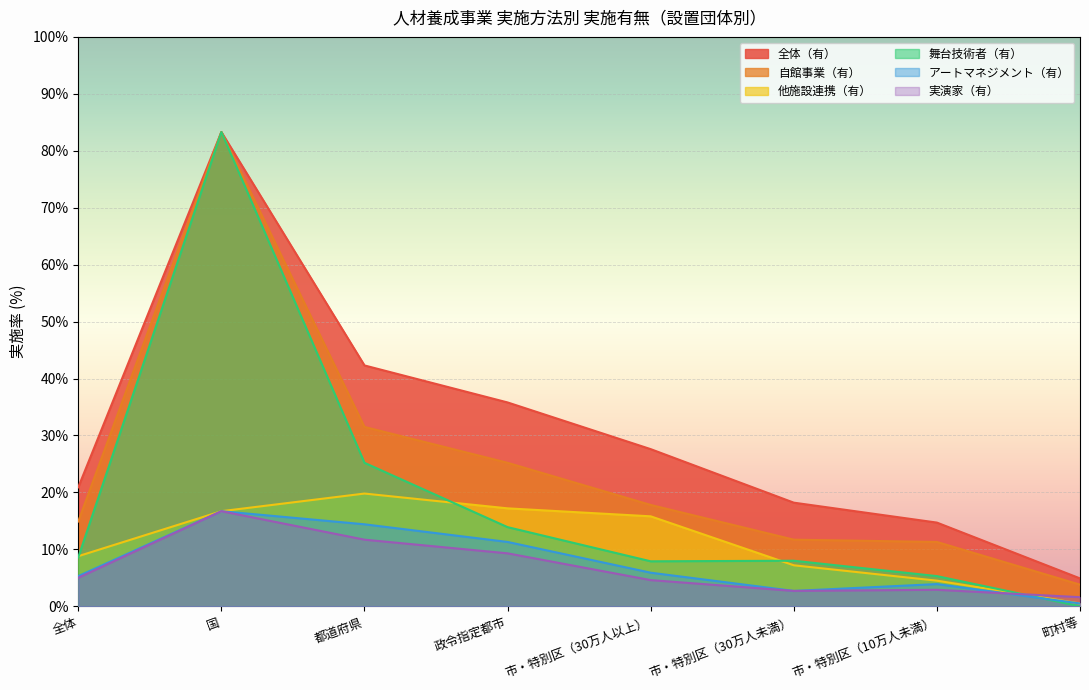

Is the value of アートマネジメント（有） at 国 greater than the value of 舞台技術者（有） at 町村等?

Yes